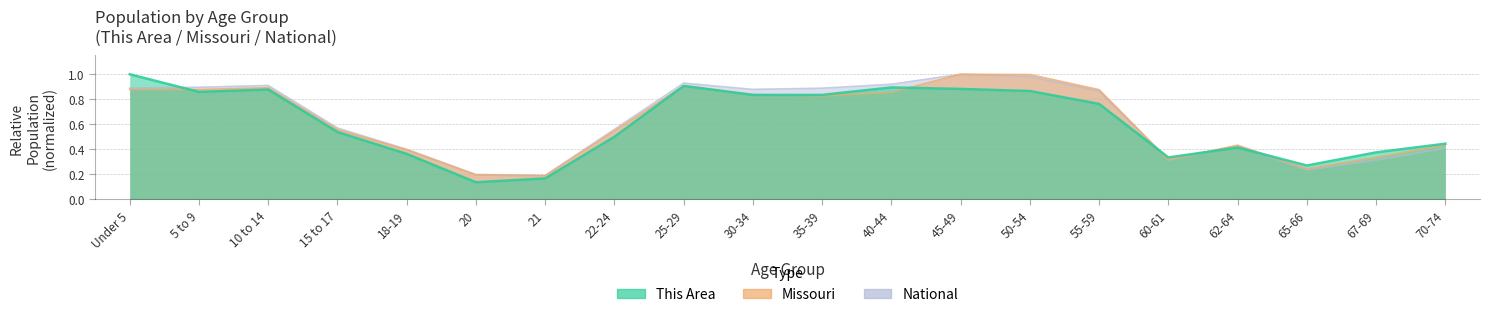

What is the difference between the This Area values at 62-64 and 35-39?

0.4